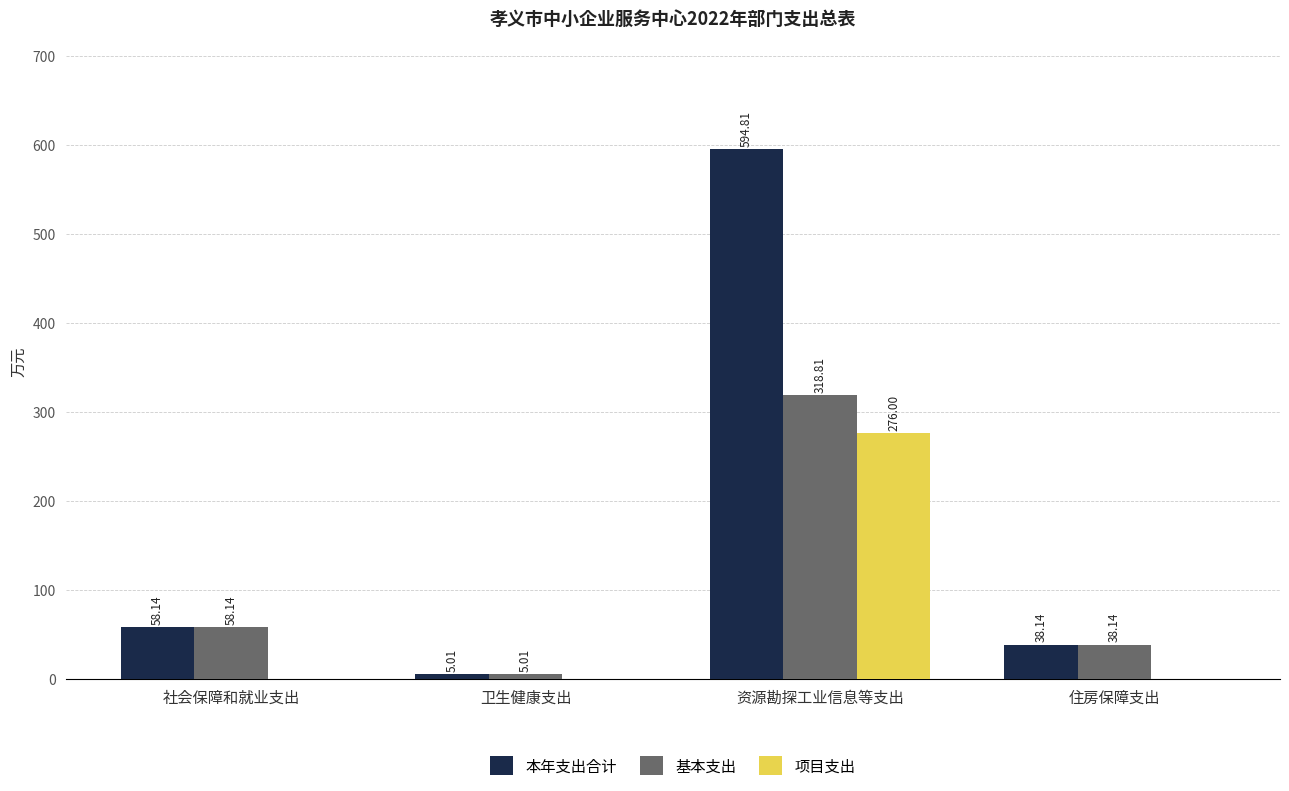

Between 资源勘探工业信息等支出 and 住房保障支出, which series saw the biggest shift?

本年支出合计